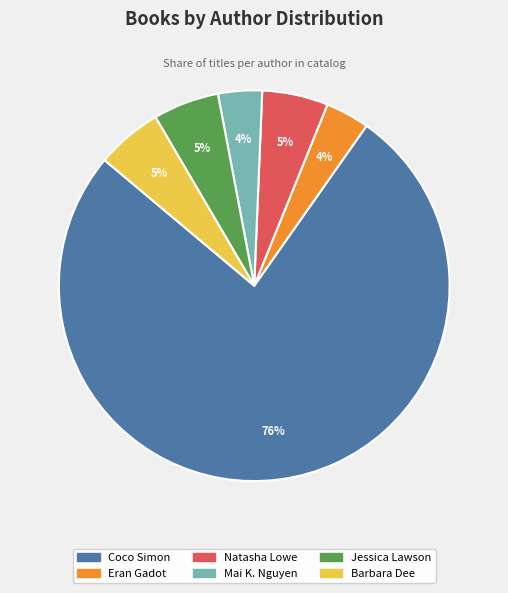

Which slice is the largest?

Coco Simon